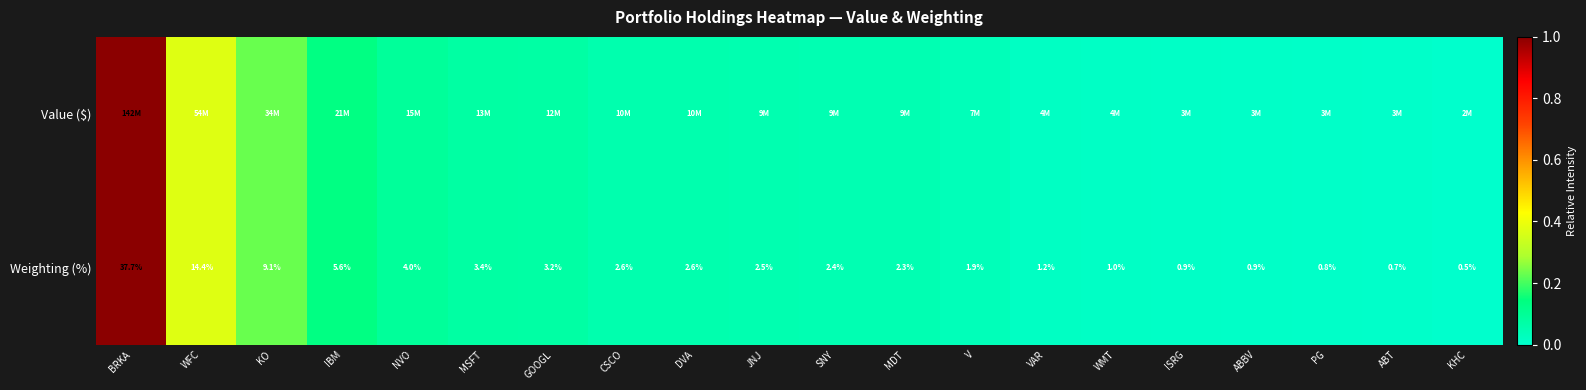

Which category has the lowest value in the Weighting (%) series?

KHC